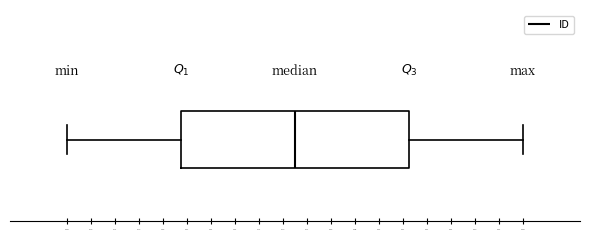

Where does the left whisker of the box end on the x-axis? The values are not printed on the chart, so give them approximately, as read against the axis.

769